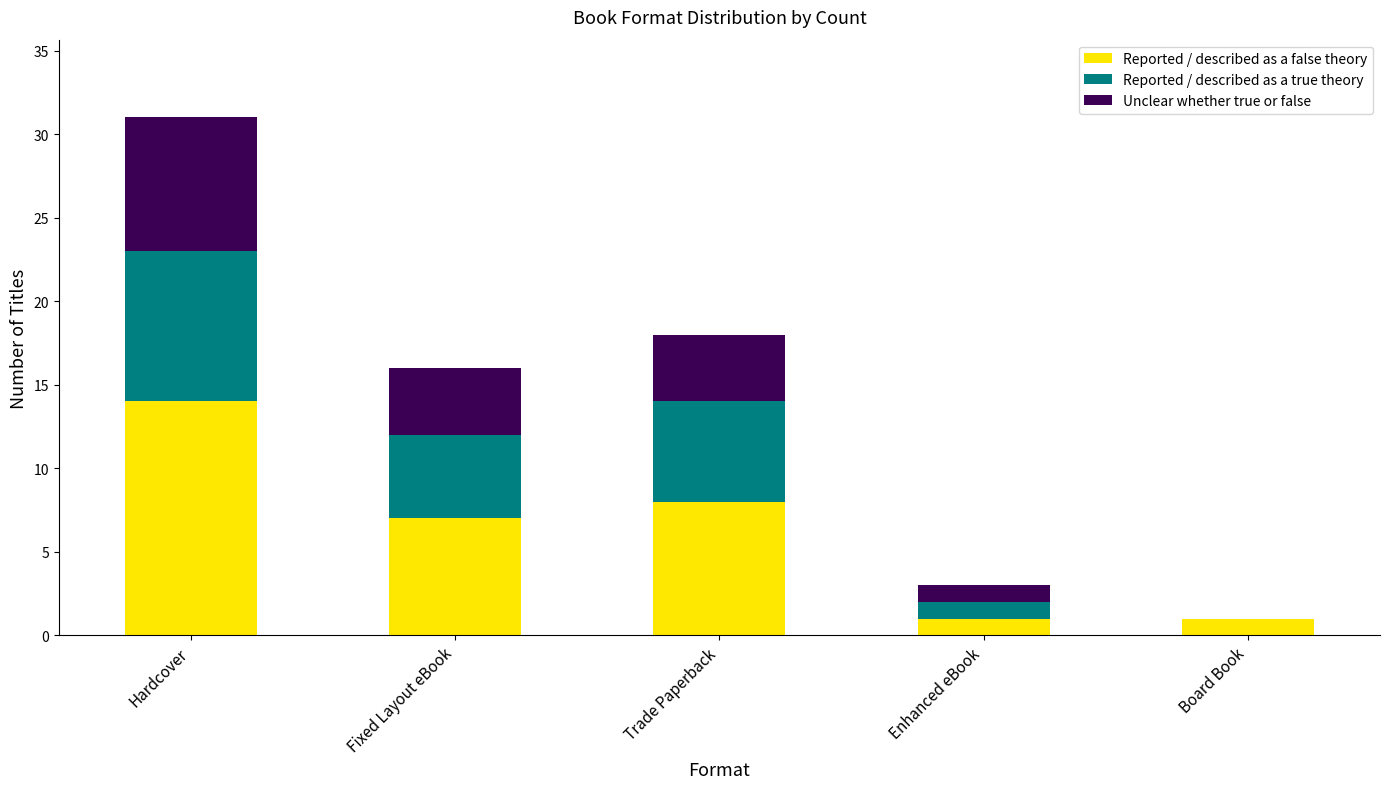

Reading right to left, list the values for the Reported / described as a false theory series.

Board Book=1	Enhanced eBook=1	Trade Paperback=8	Fixed Layout eBook=7	Hardcover=14